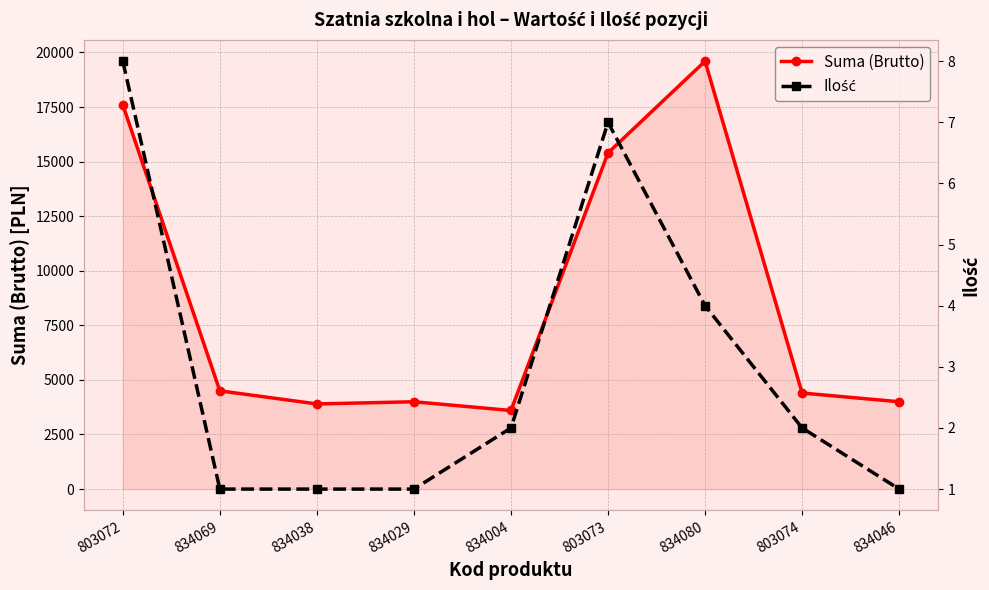

What is the sum of all Ilość values?

27.0